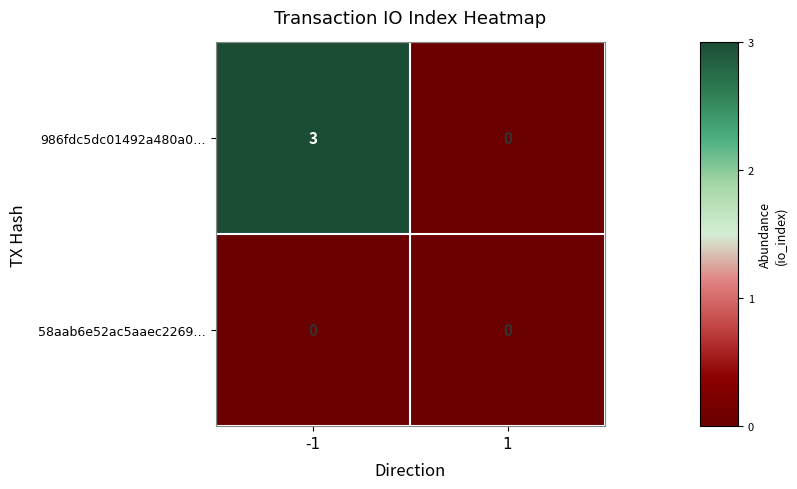

How many data points does each series have?

2